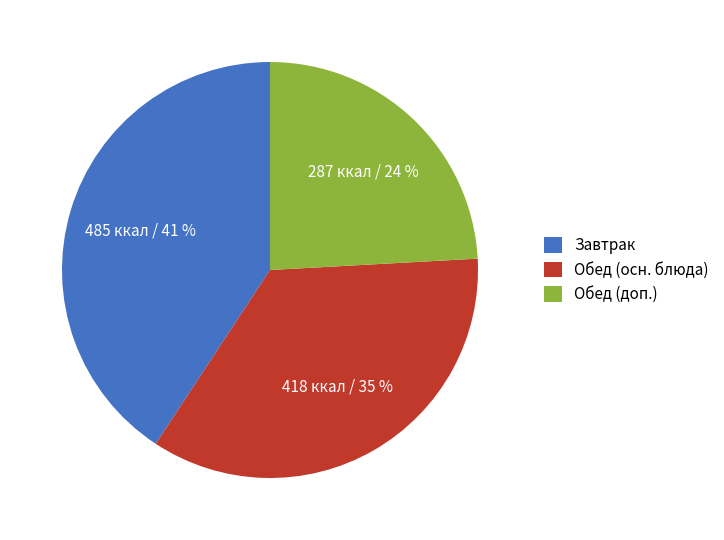

Is there a majority slice in this chart?

No